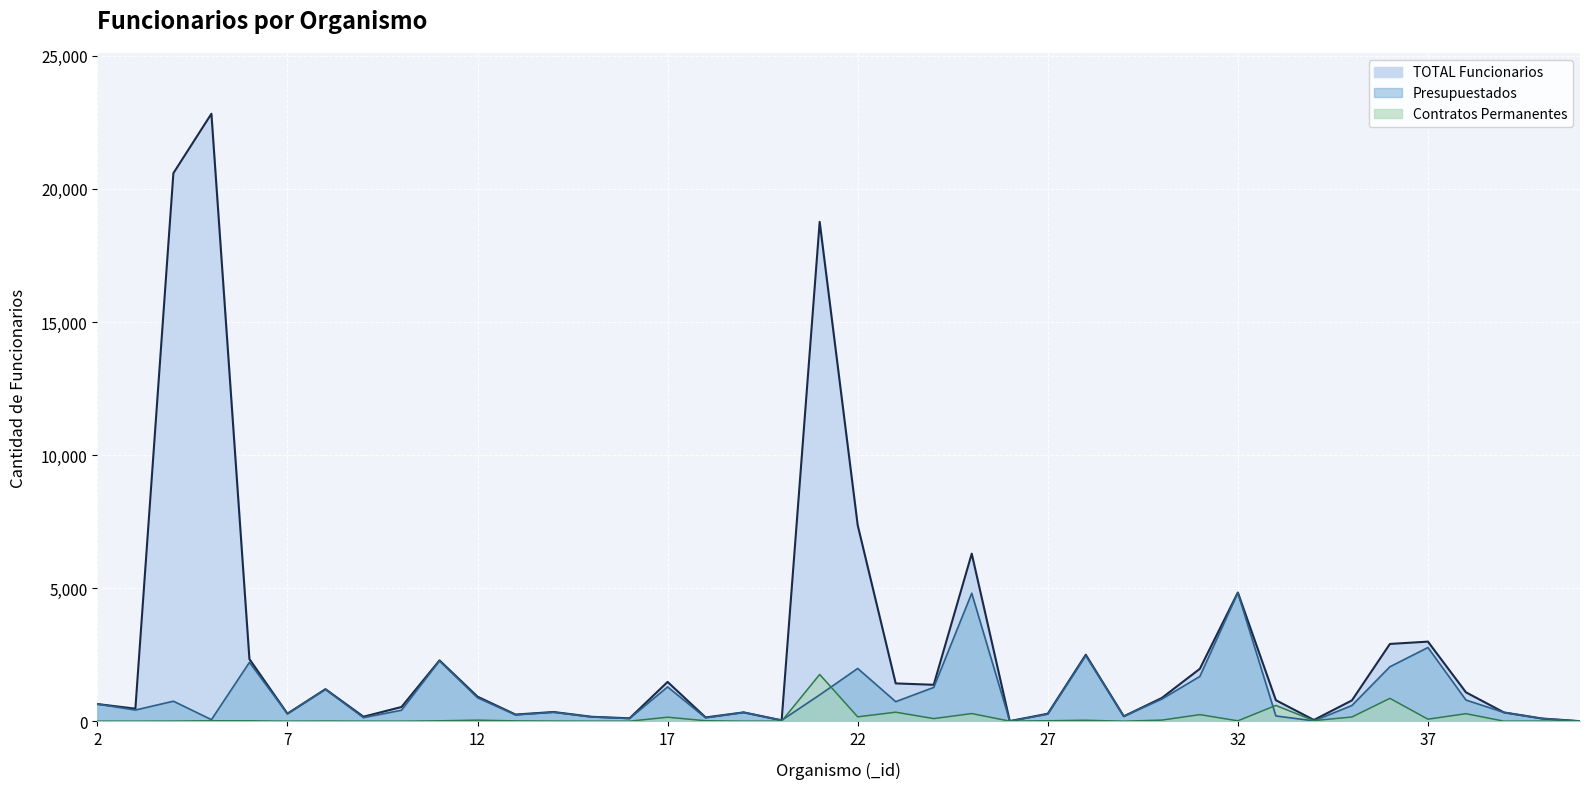

How many values in the TOTAL Funcionarios series exceed 788?

19